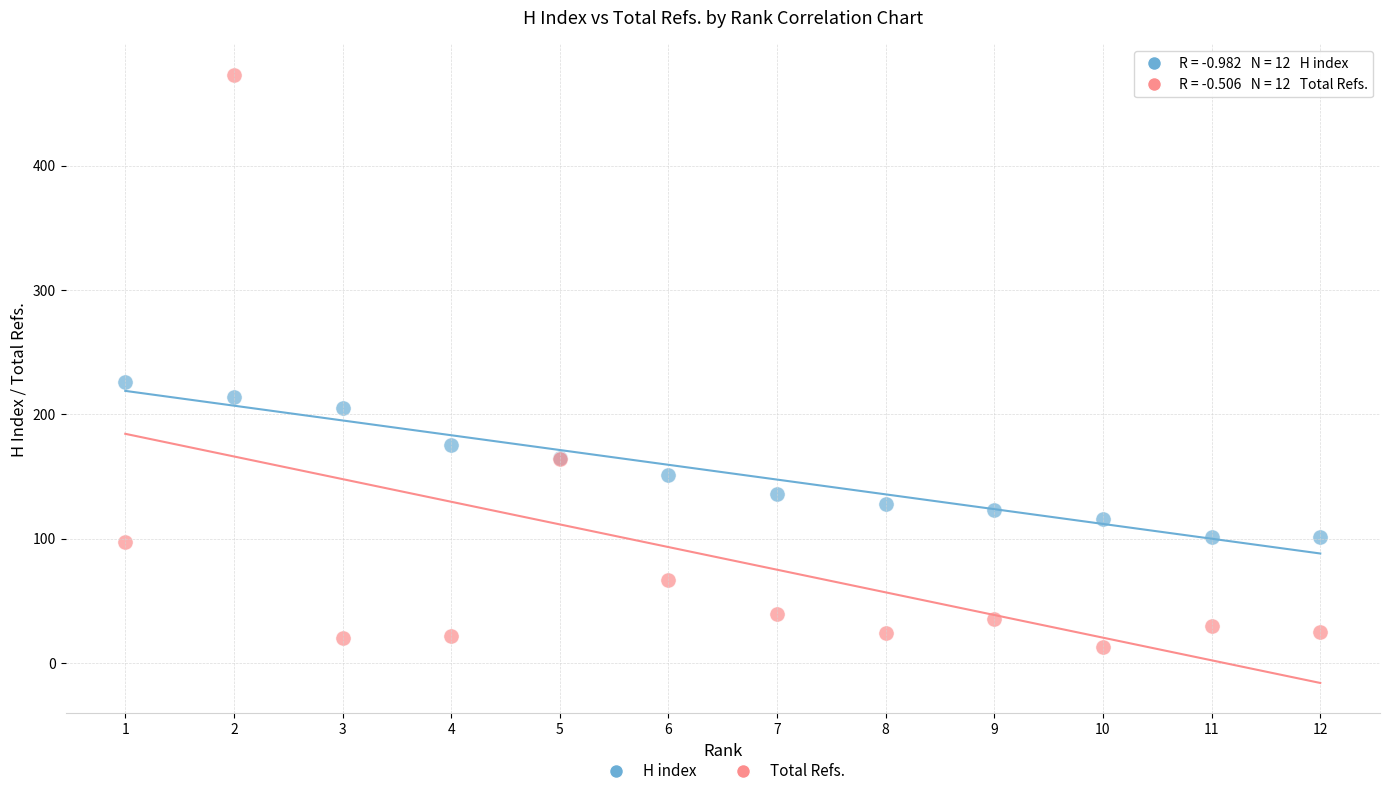

What is the X range (max minus min) for the scatter plot?

11